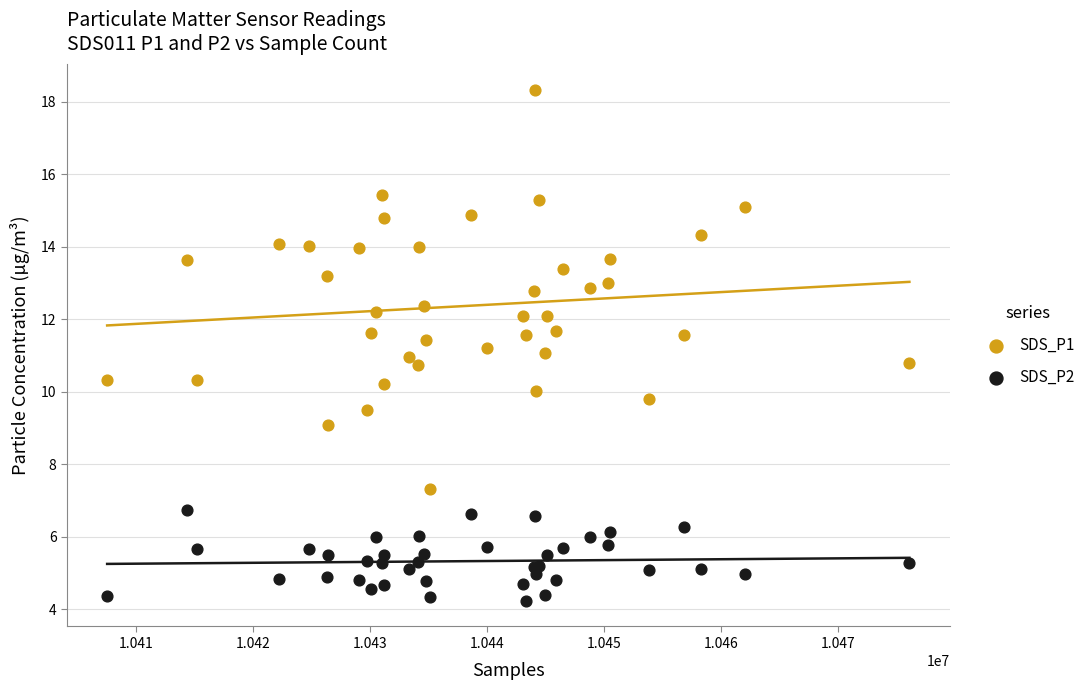

What are all the series names shown in the legend?

SDS_P1, SDS_P2